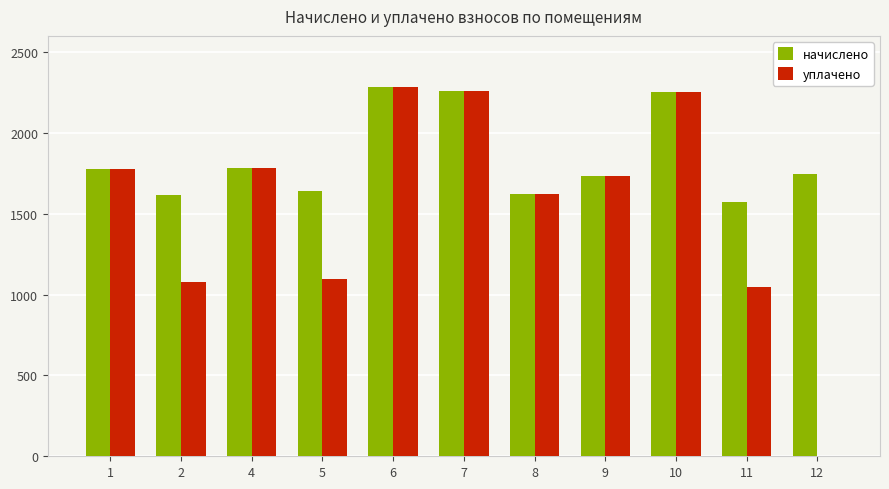

What is the sum of the уплачено values at 2 and 7?

3333.6